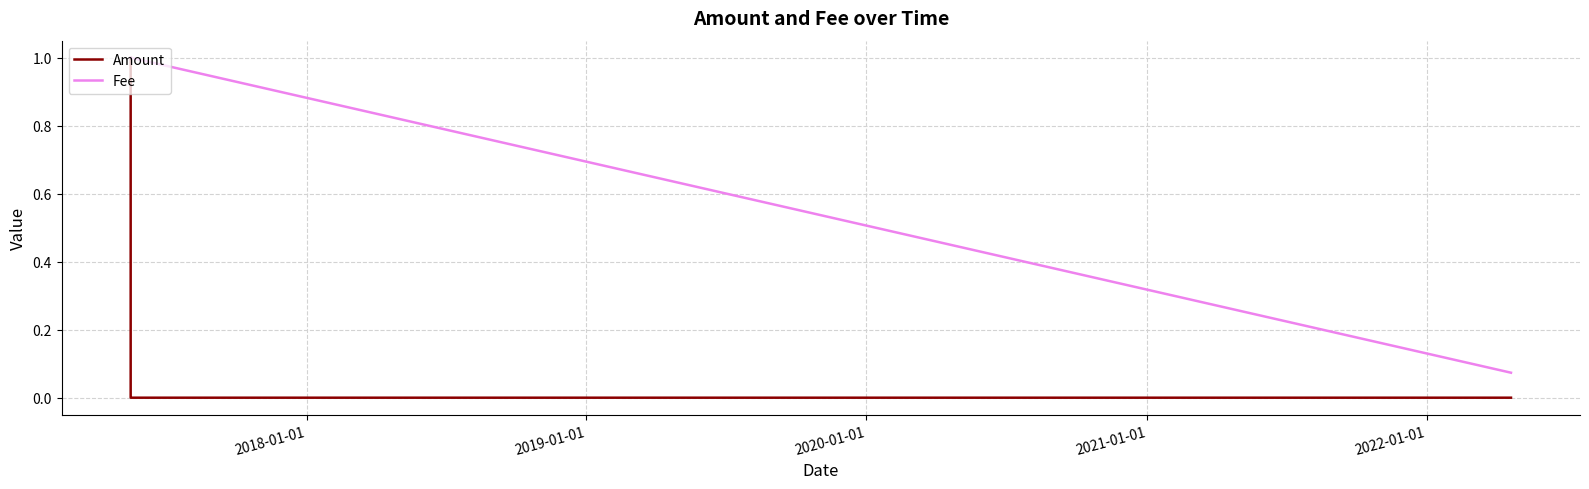

What is the highest value of the Amount series?

1.0